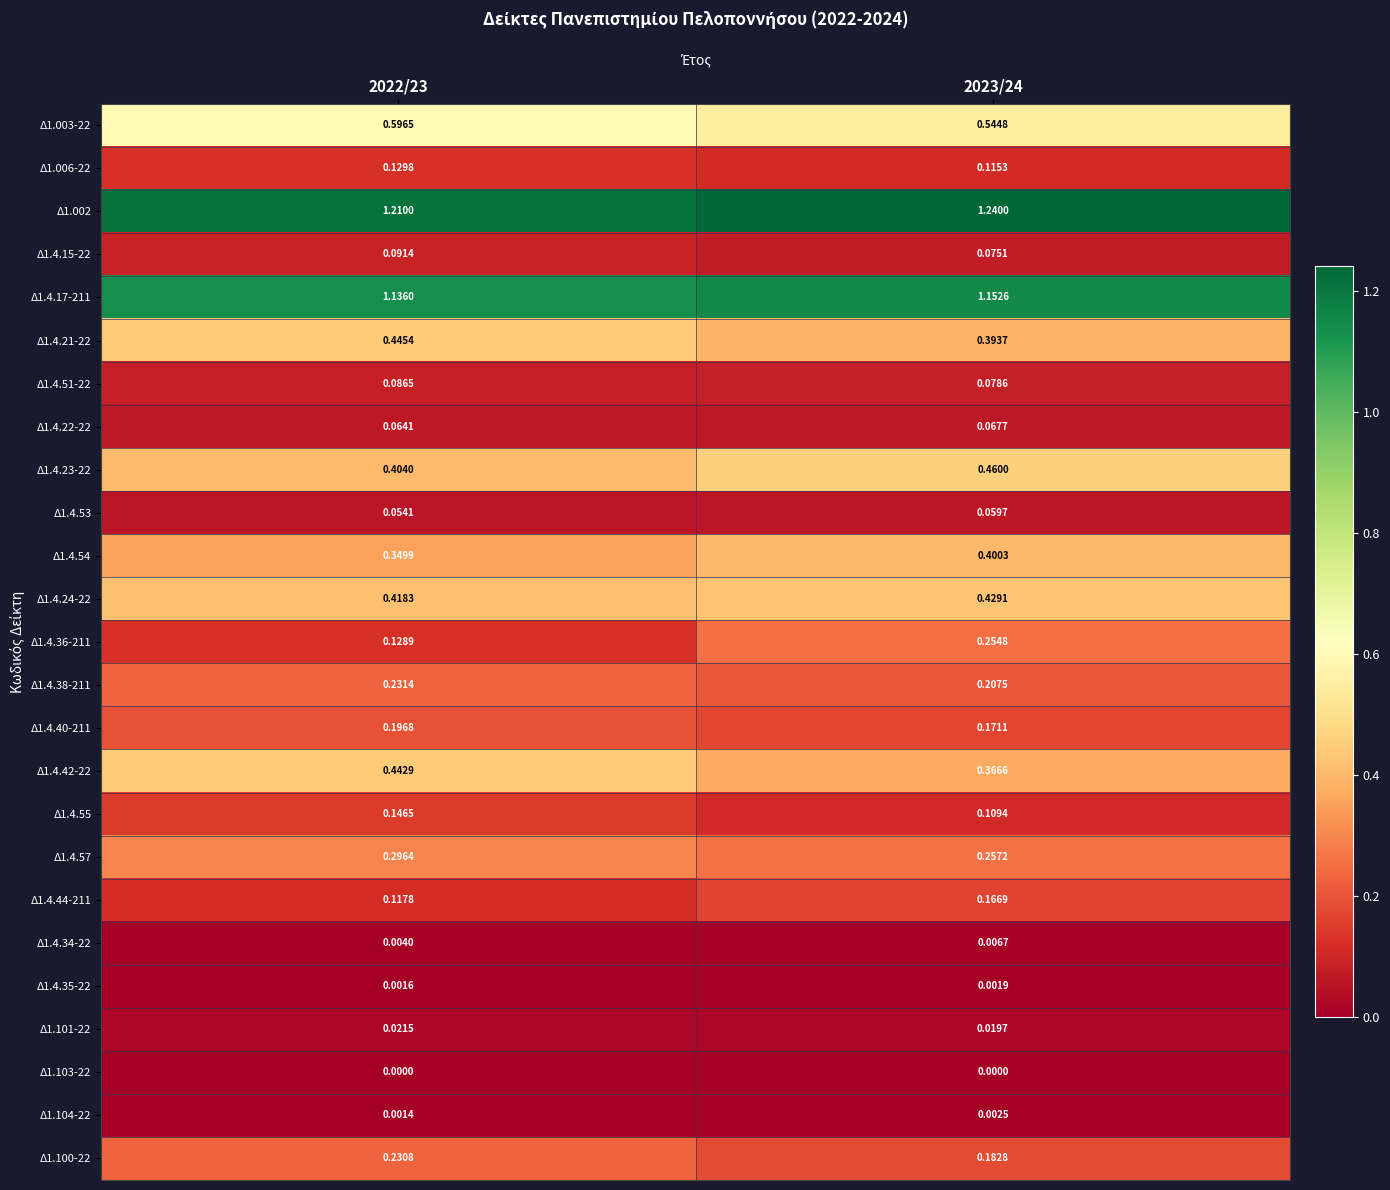

Is the value of Δ1.006-22 at 2023/24 greater than the value of Δ1.103-22 at 2022/23?

Yes